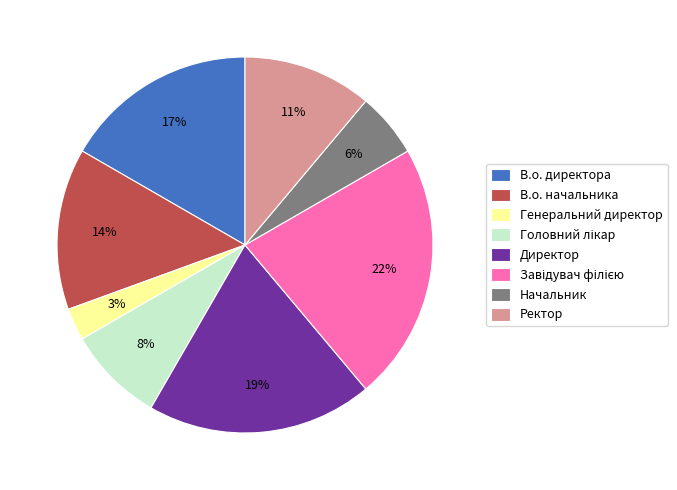

Combined, do В.о. директора and Ректор account for over 50%?

No